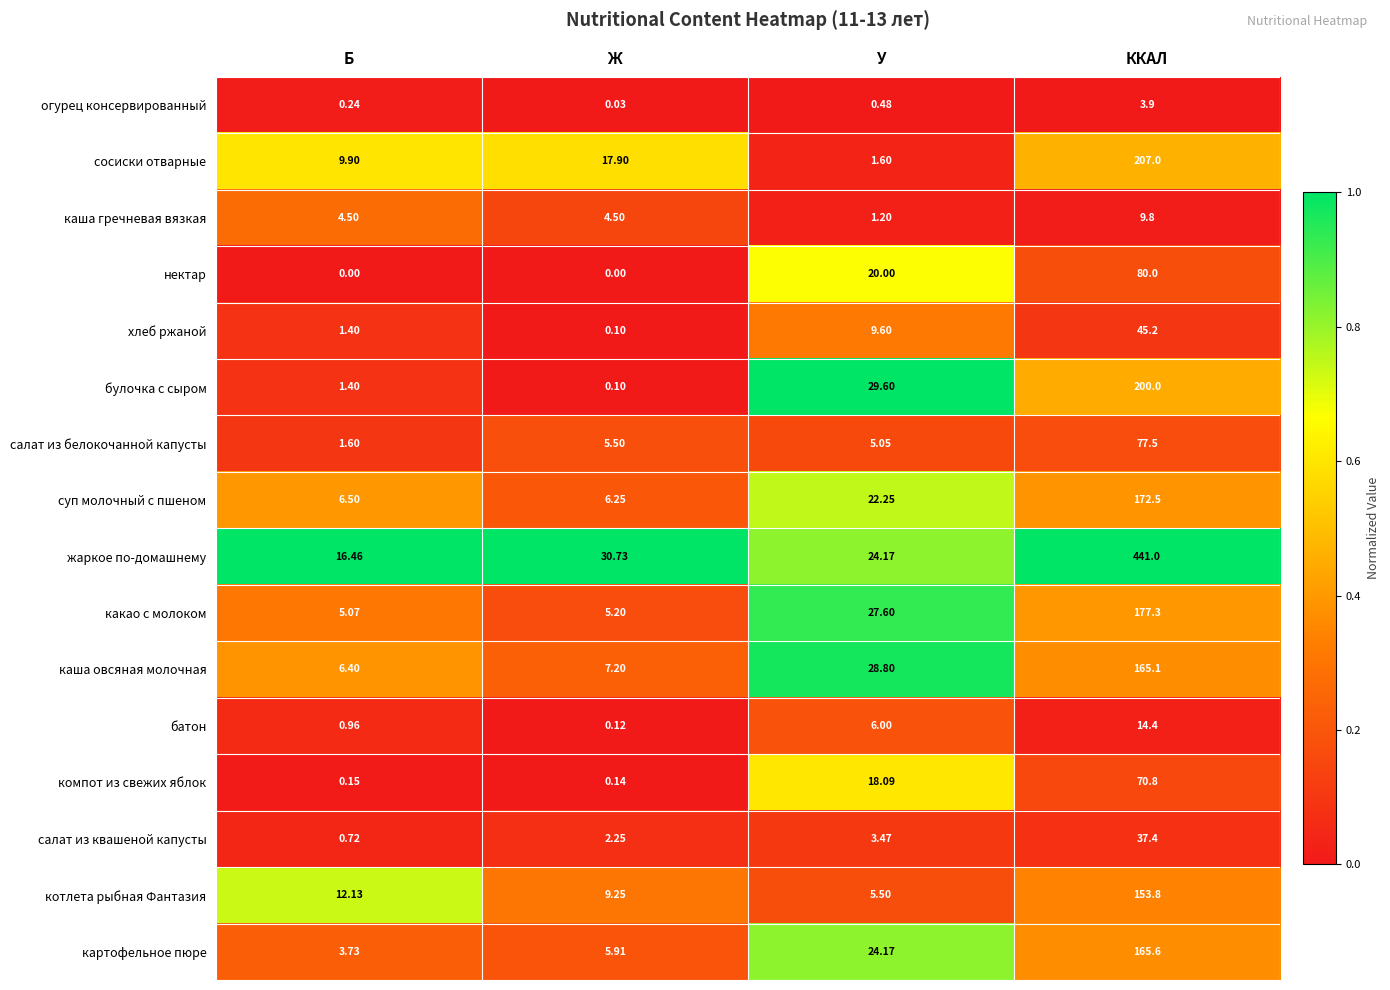

At which label is каша овсяная молочная closest to 85?

У